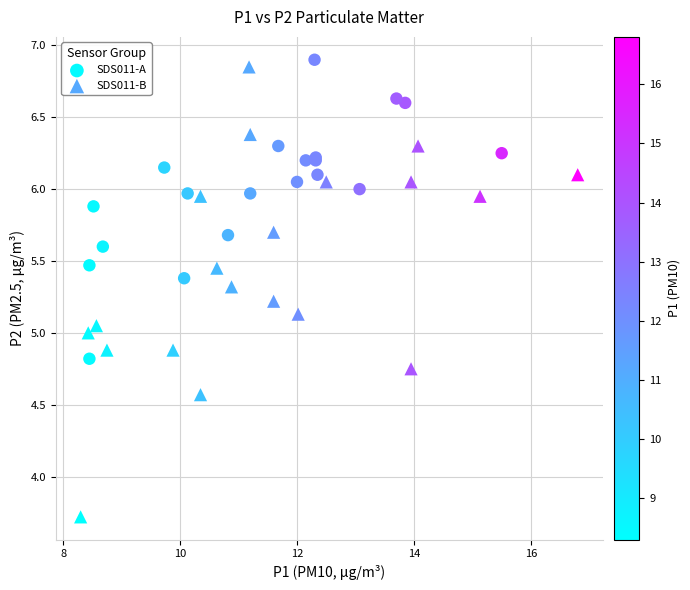

Which series has the largest Y range (max minus min)?

SDS011-B